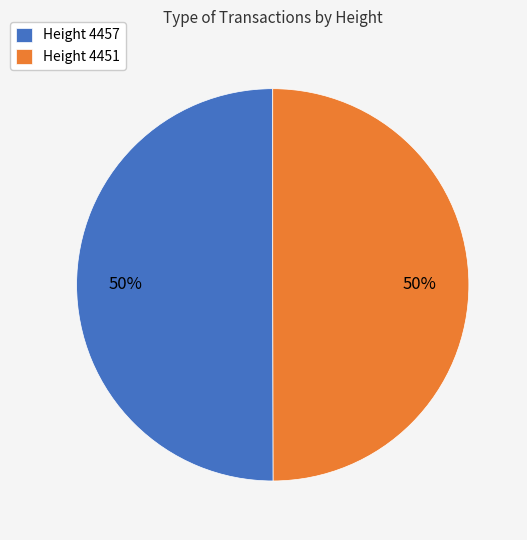

What percentage is the Height 4451 slice, to the nearest percent?

50%